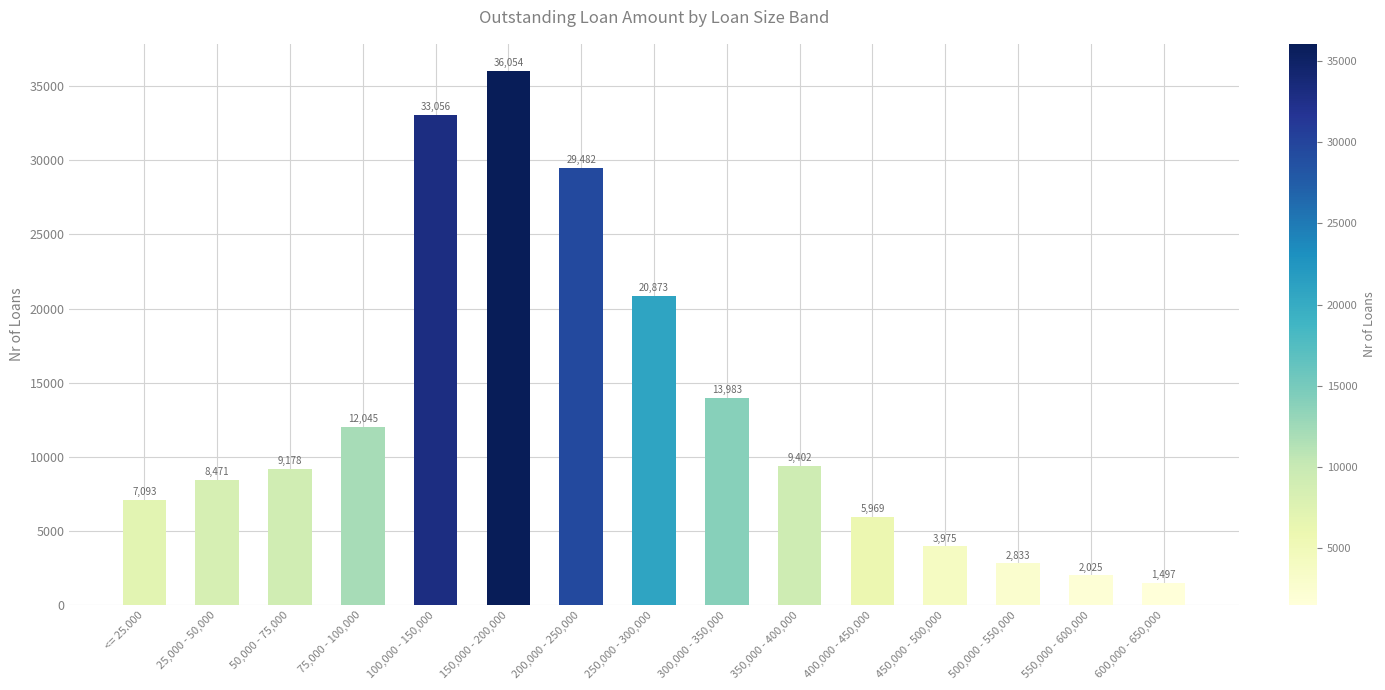

Reading right to left, extract all data points from this chart.

600,000 - 650,000=1497	550,000 - 600,000=2025	500,000 - 550,000=2833	450,000 - 500,000=3975	400,000 - 450,000=5969	350,000 - 400,000=9402	300,000 - 350,000=13983	250,000 - 300,000=20873	200,000 - 250,000=29482	150,000 - 200,000=36054	100,000 - 150,000=33056	75,000 - 100,000=12045	50,000 - 75,000=9178	25,000 - 50,000=8471	<= 25.000=7093